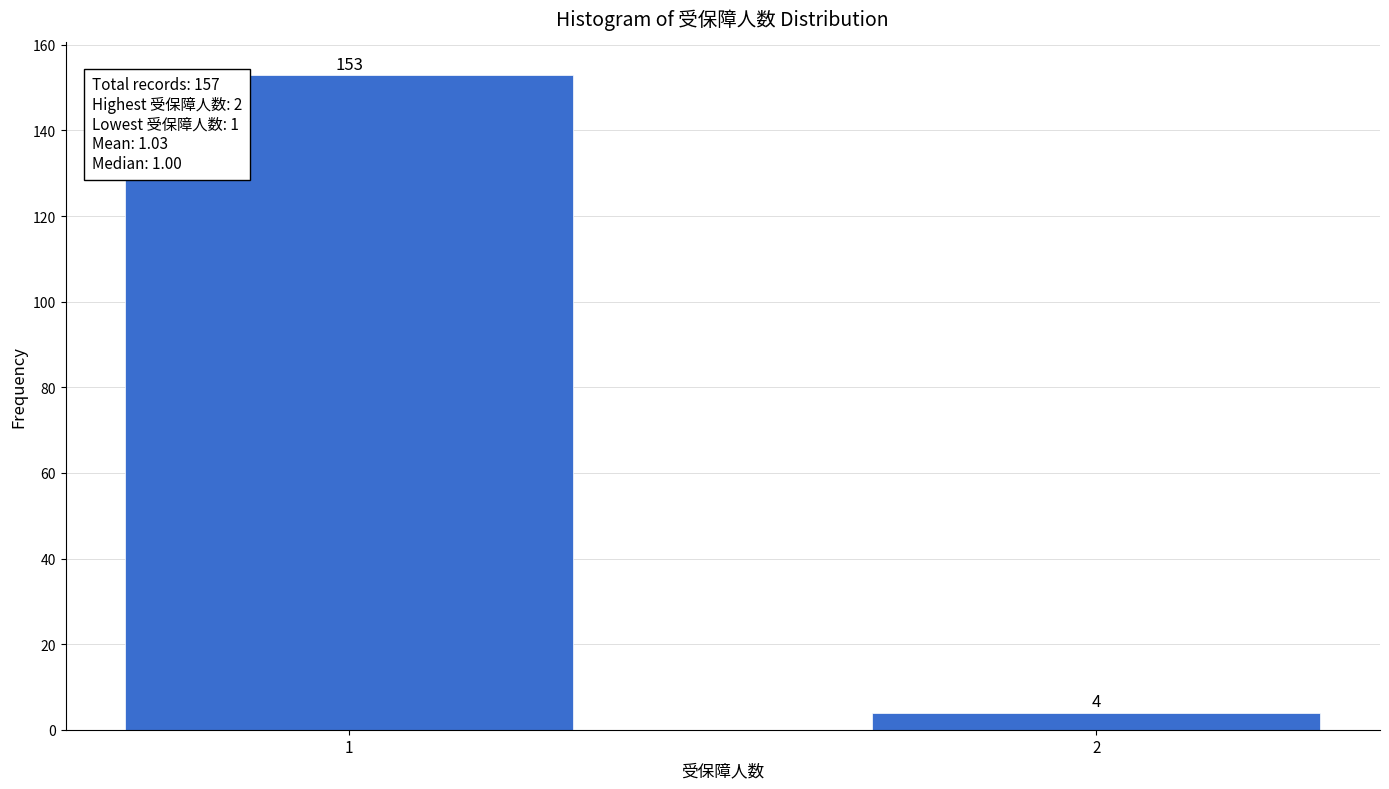

Reading right to left, transcribe all the data shown in this chart.

2=4	1=153